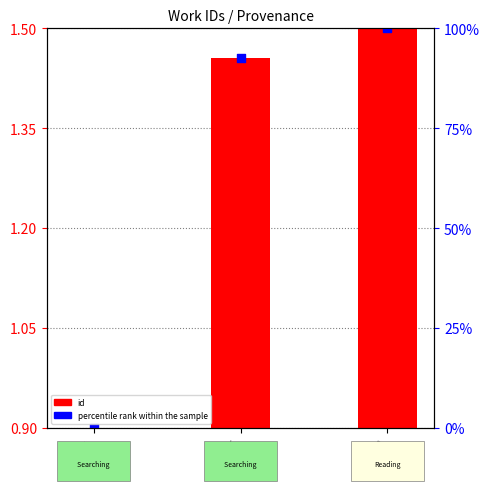

What are all the series names shown in the legend?

id, percentile rank within the sample